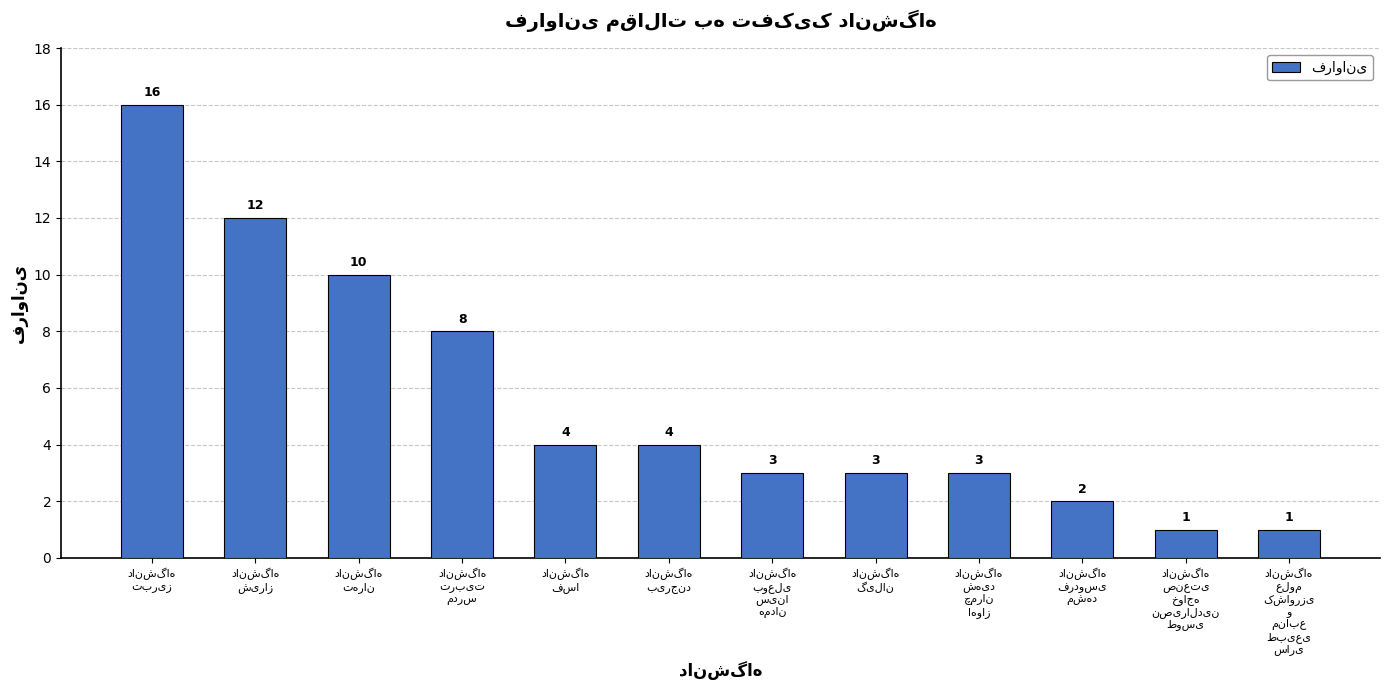

What is the maximum value shown in the chart?

16